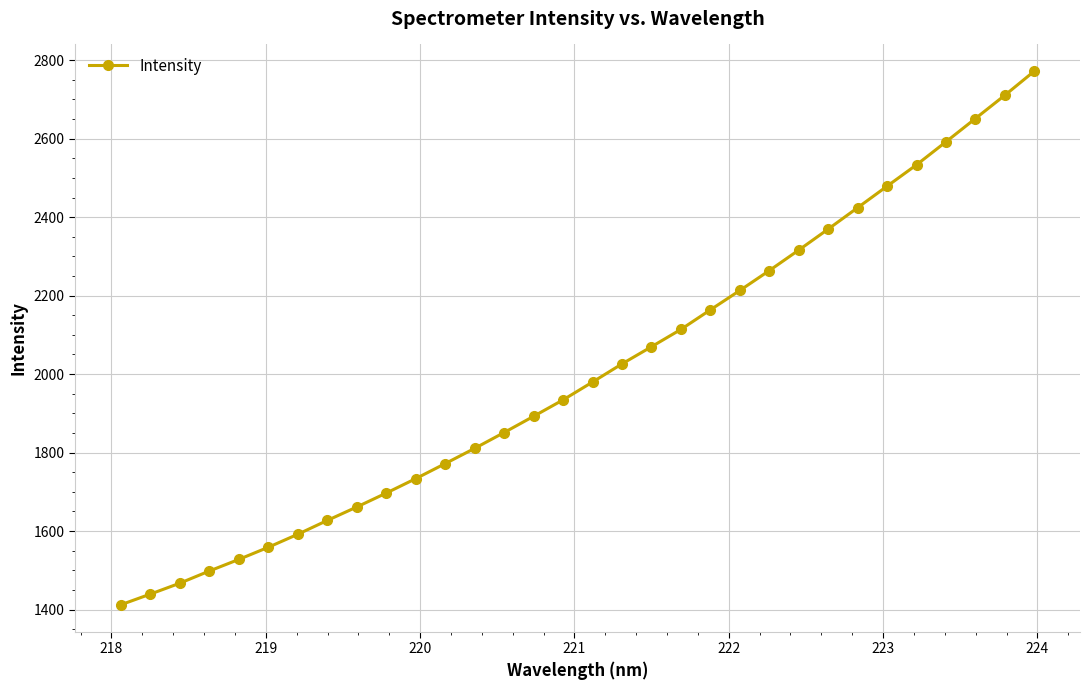

What is the average value?

2004.7